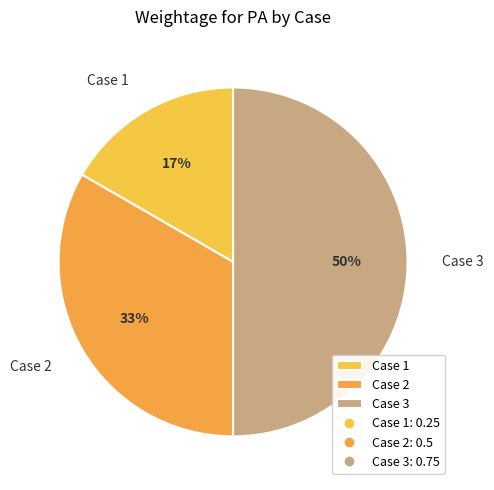

Which slice is the largest?

Case 3